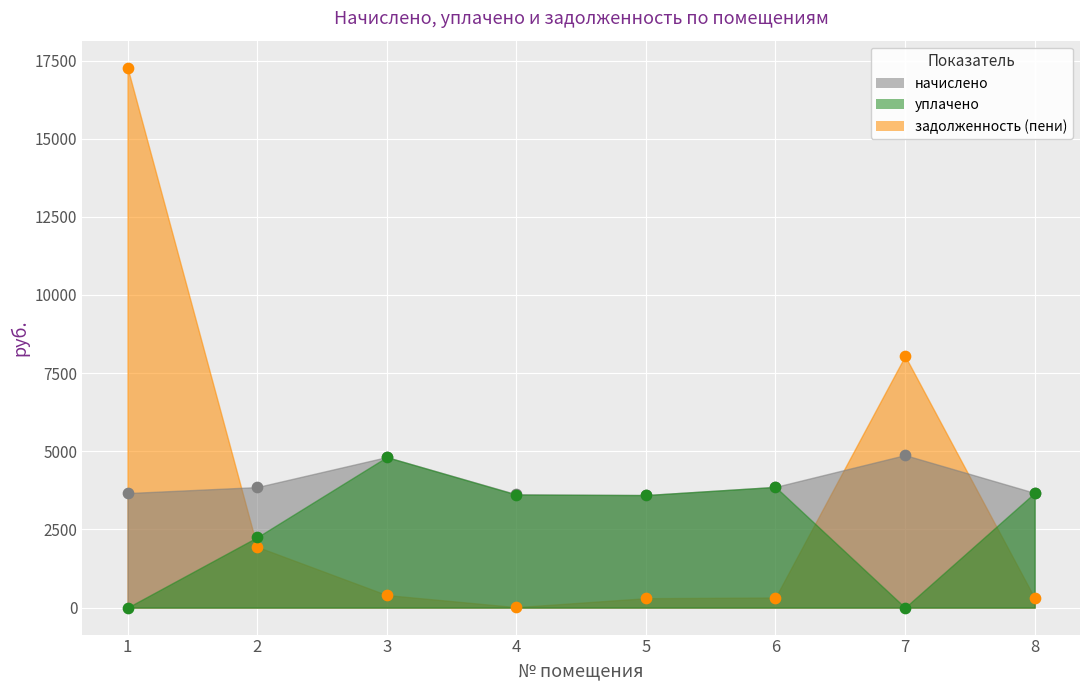

Is the value of уплачено at 1 greater than the value of задолженность (пени) at 4?

No